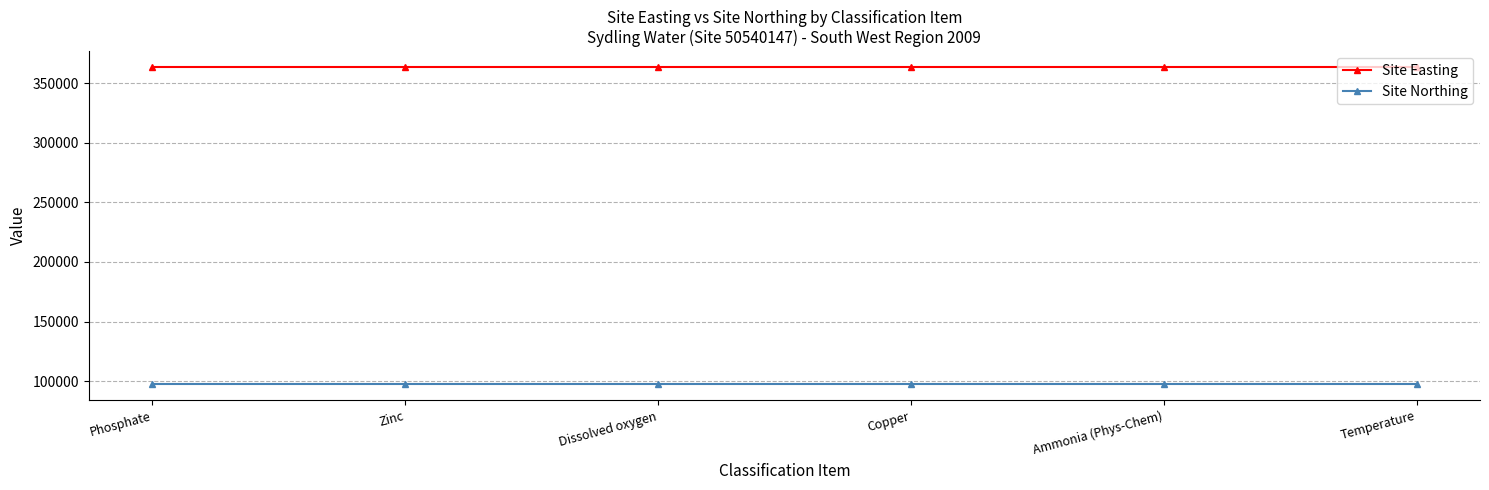

At Dissolved oxygen, list the series in order from smallest to largest.

Site Northing, Site Easting